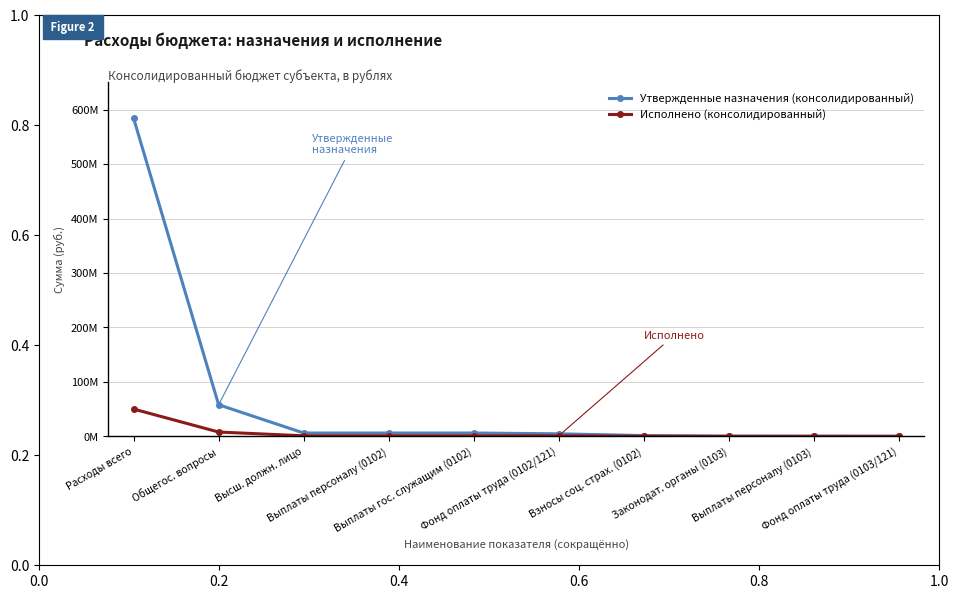

What are all the series names shown in the legend?

Утвержденные назначения (консолидированный), Исполнено (консолидированный)